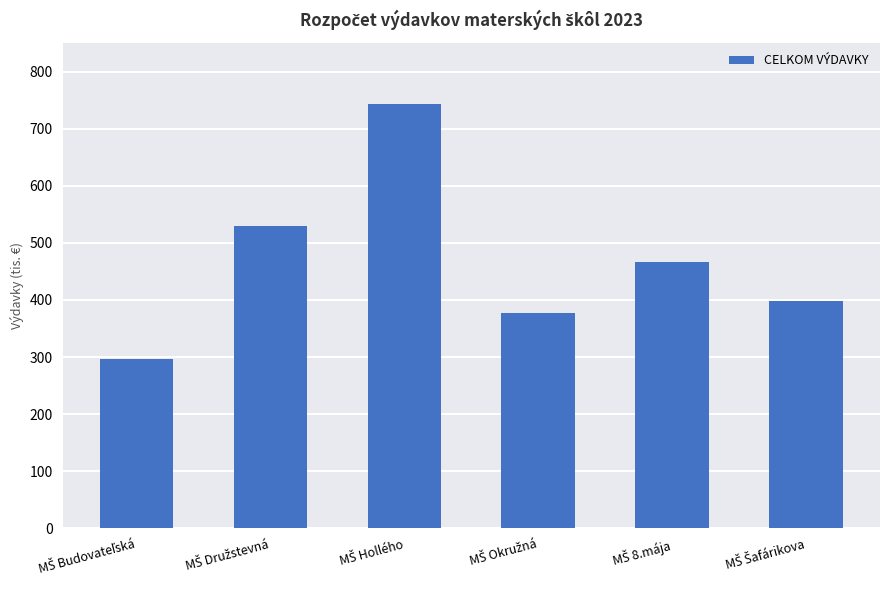

Are the bars horizontal?

No